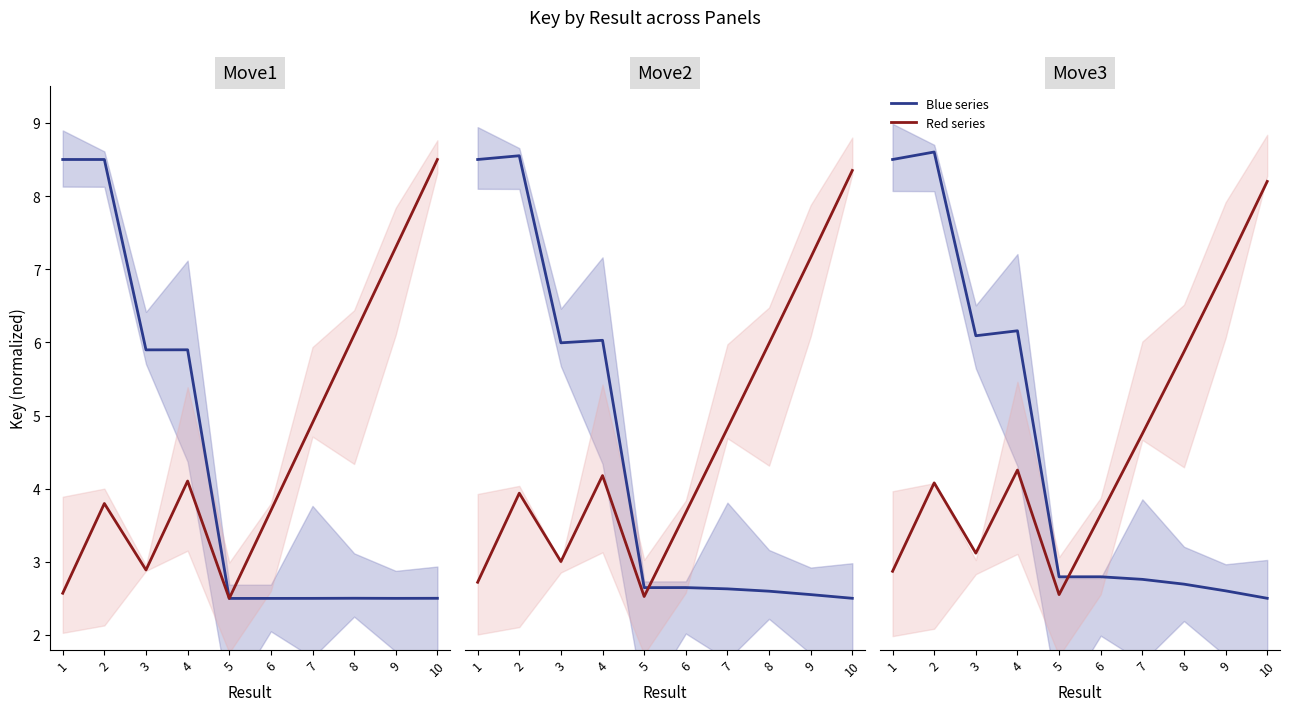

What is the value of the Blue series point at the 6th from the left?

2.8